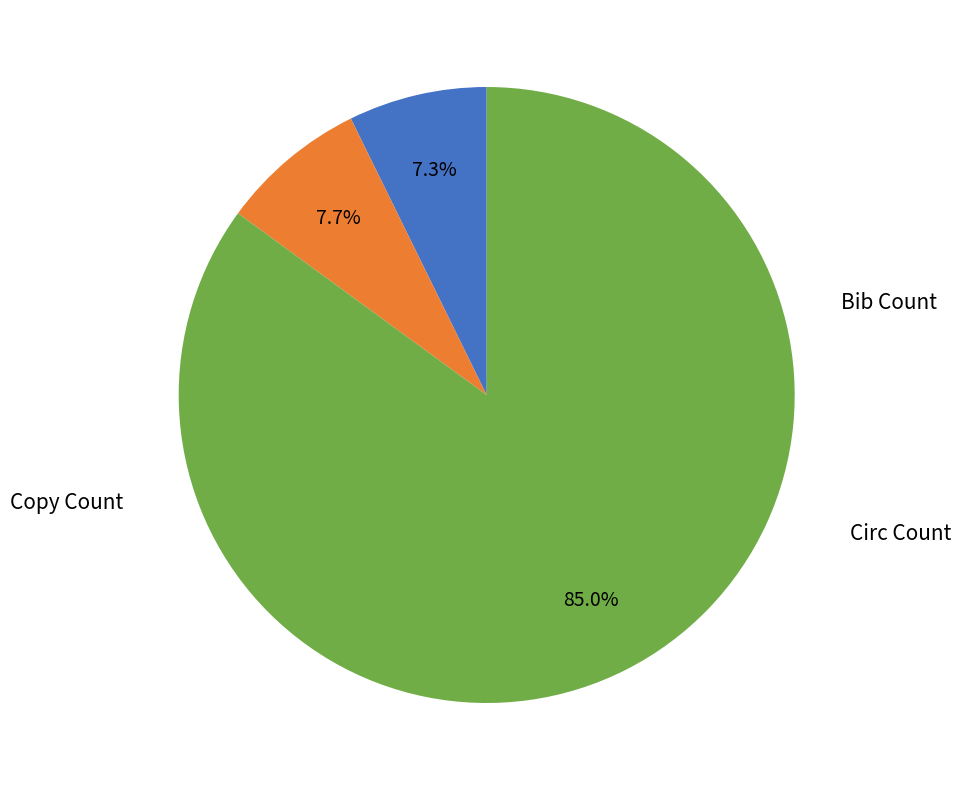

Is there any slice that represents more than half of the pie?

Yes